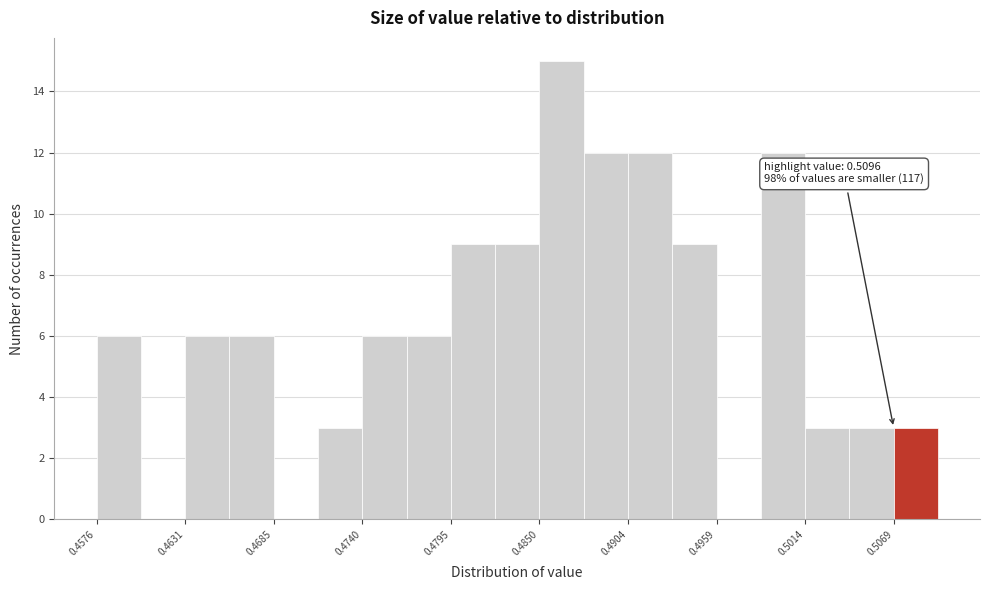

Around what value on the x-axis is the tallest bar? Give the approximate position of its centre, as read against the axis.

0.486